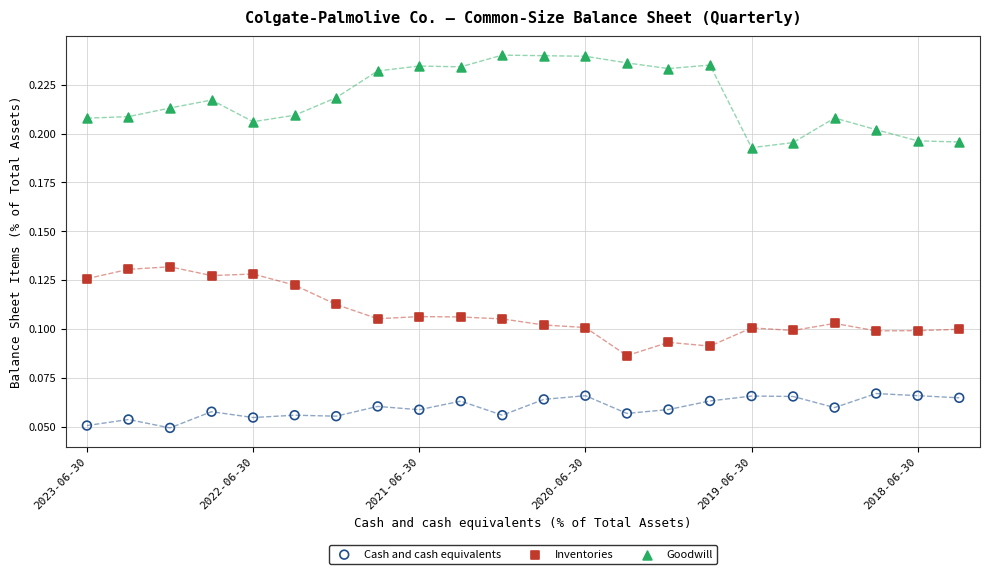

Which series contains the lowest Y value?

Cash and cash equivalents